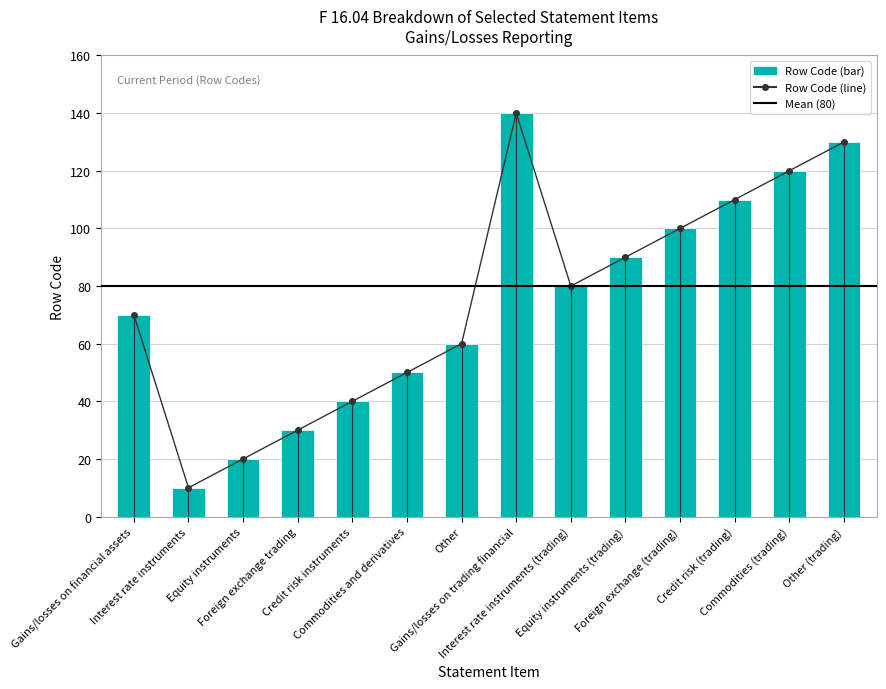

Which category has the highest value across all series?

Gains/losses on trading financial